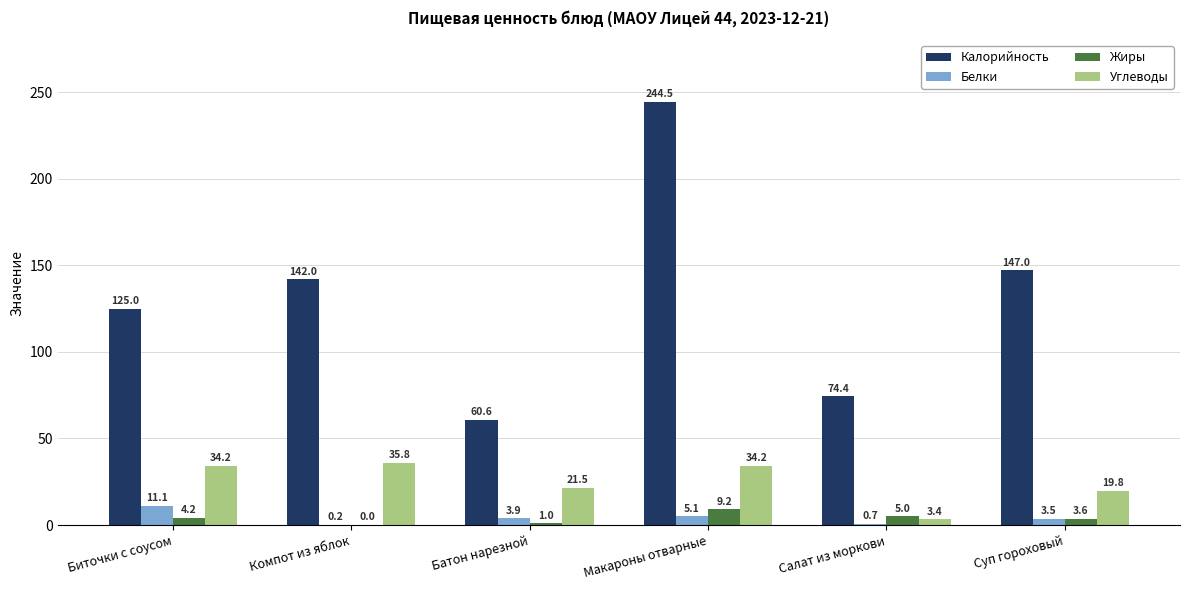

Are the bars grouped side by side (vs. stacked)?

Yes